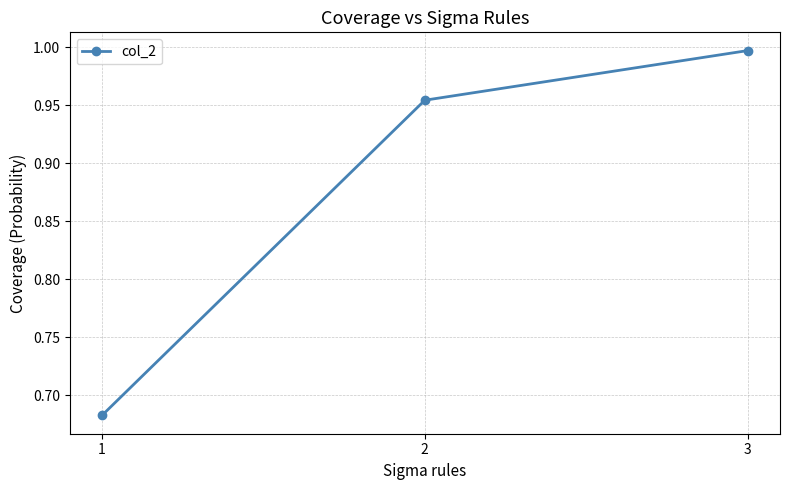

List the labels in order of value, smallest first.

1, 2, 3